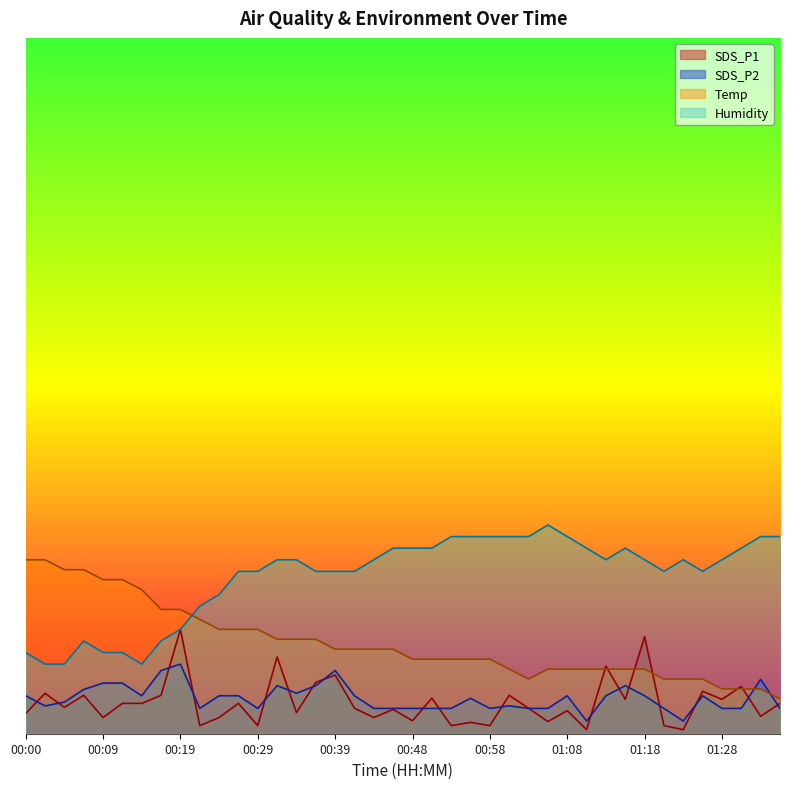

Between 00:31 and 00:24, which is larger?

00:31